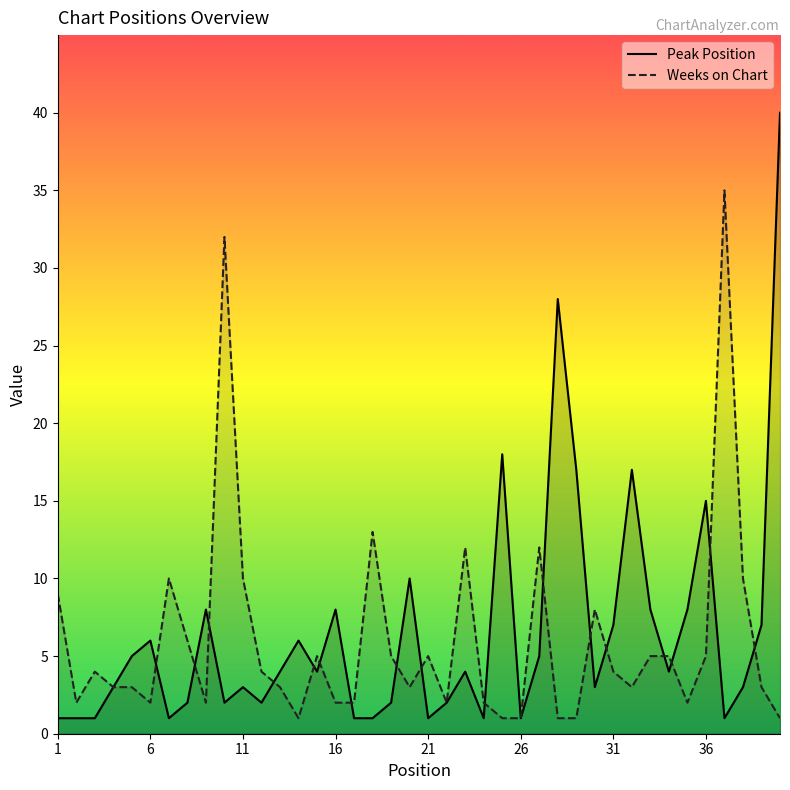

Which label corresponds to the smallest value in the chart?

1